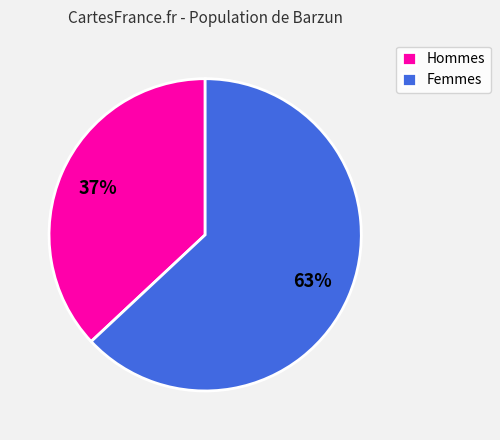

Rank the categories by value from highest to lowest.

Femmes, Hommes